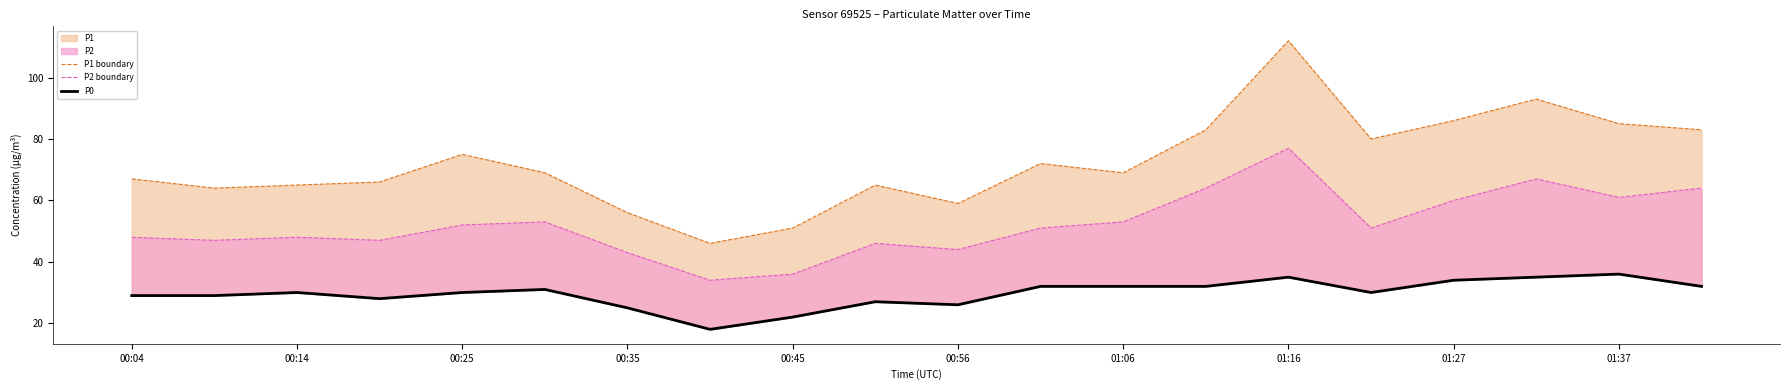

What is the difference between the highest and lowest values at 19?

51